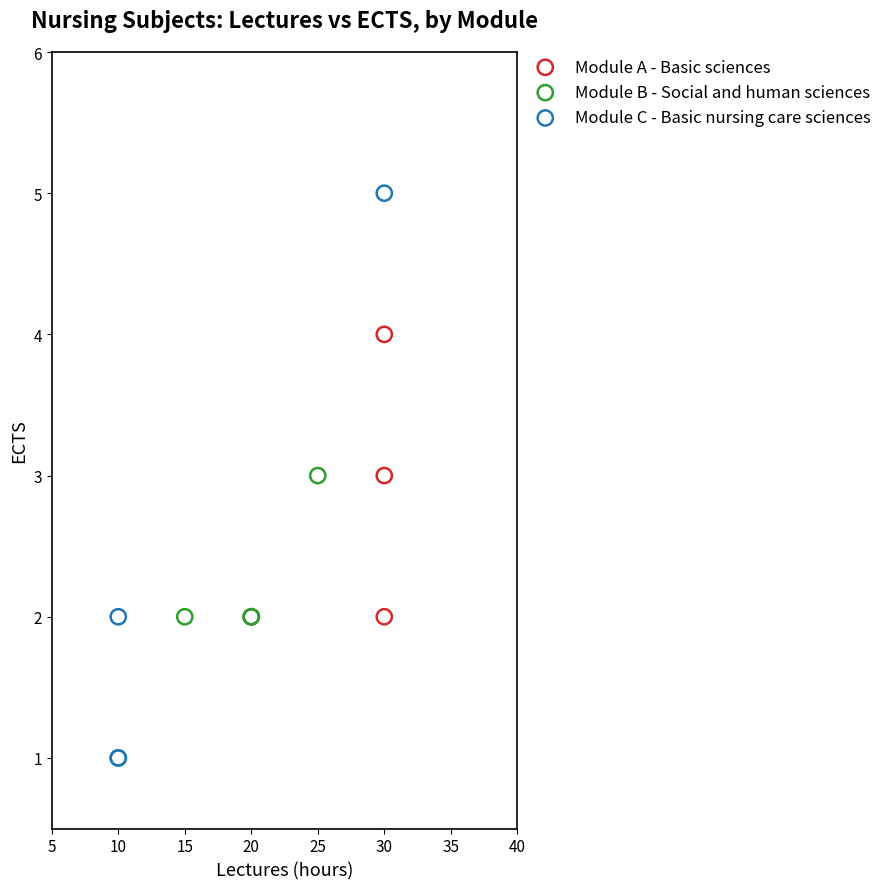

Which series contains the lowest Y value?

Module C - Basic nursing care sciences